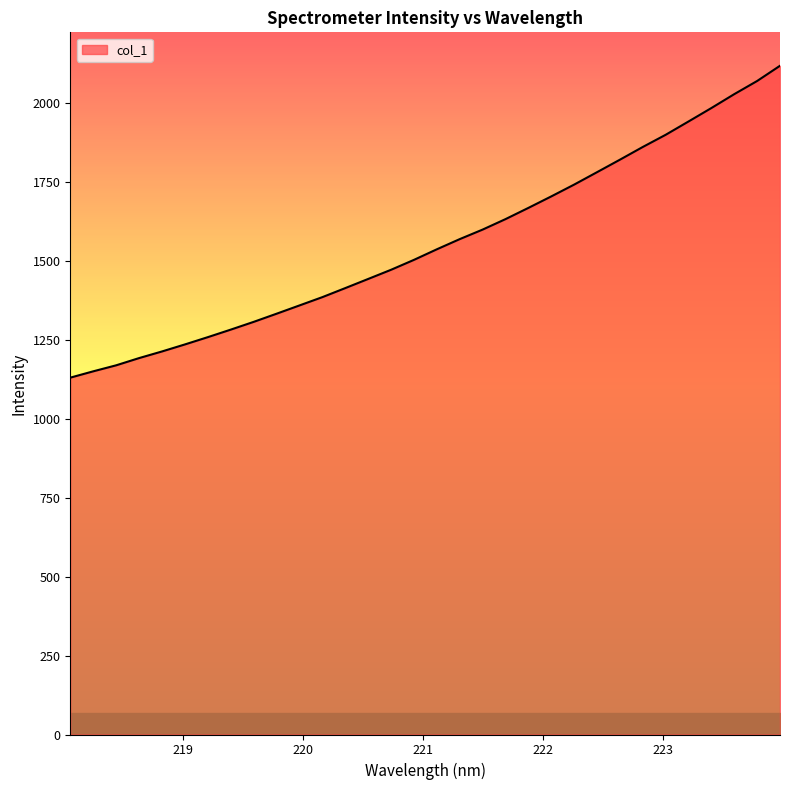

What is the greatest value displayed?

2117.0